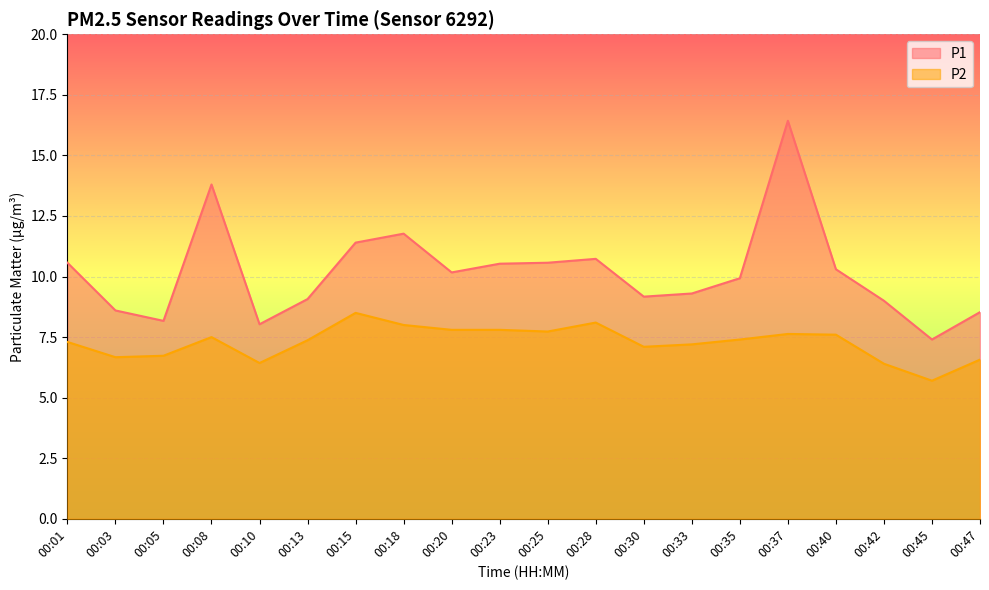

Which series changed the most between 00:08 and 00:40?

P1